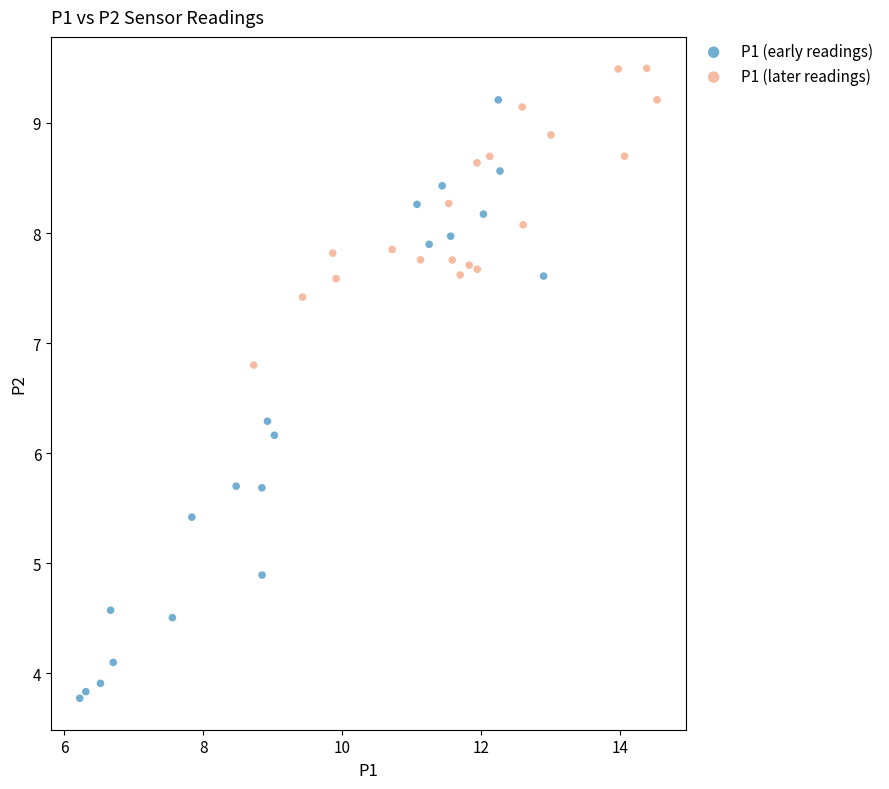

Which series has the largest Y range (max minus min)?

P1 (early readings)